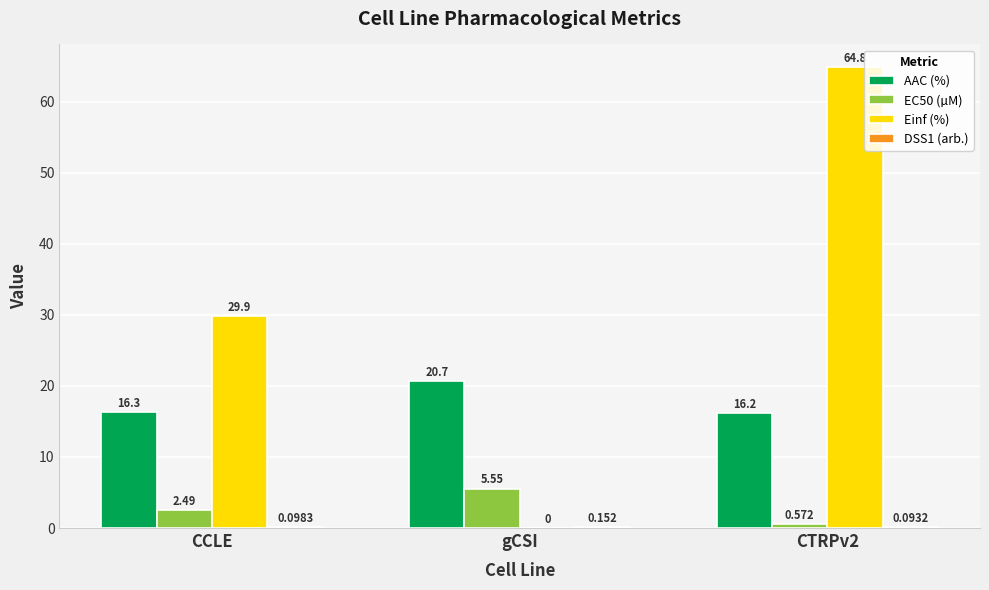

At which label does Einf (%) reach its peak?

CTRPv2